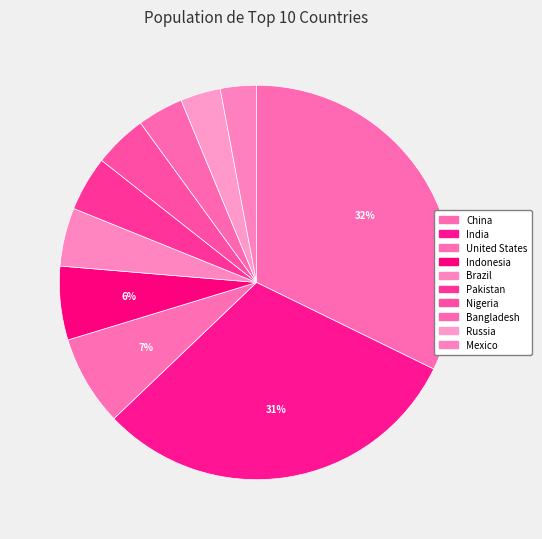

To the nearest percent, what percentage of the pie is Brazil?

5%